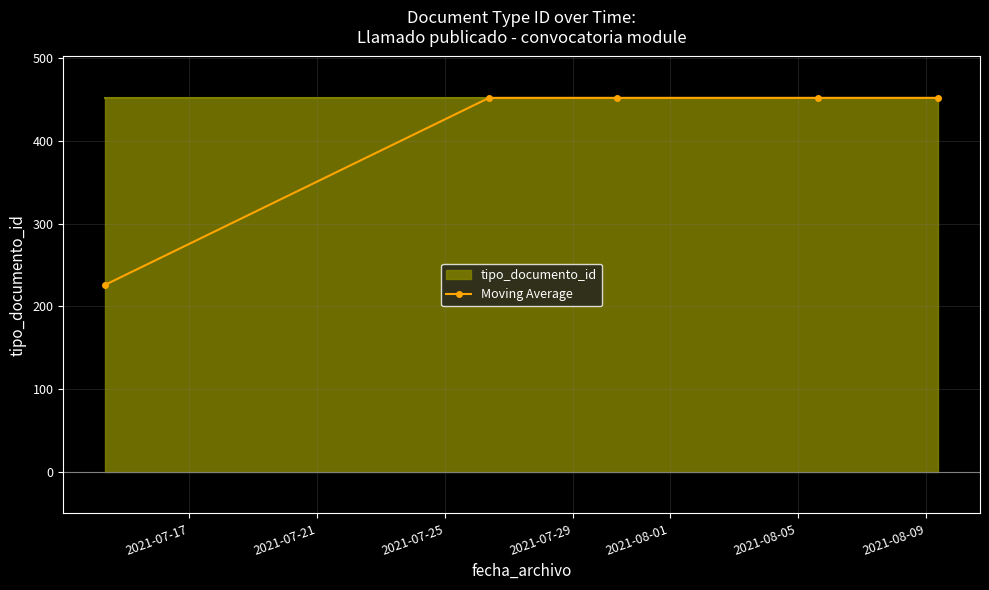

What is the value of the 1st point from the left?

226